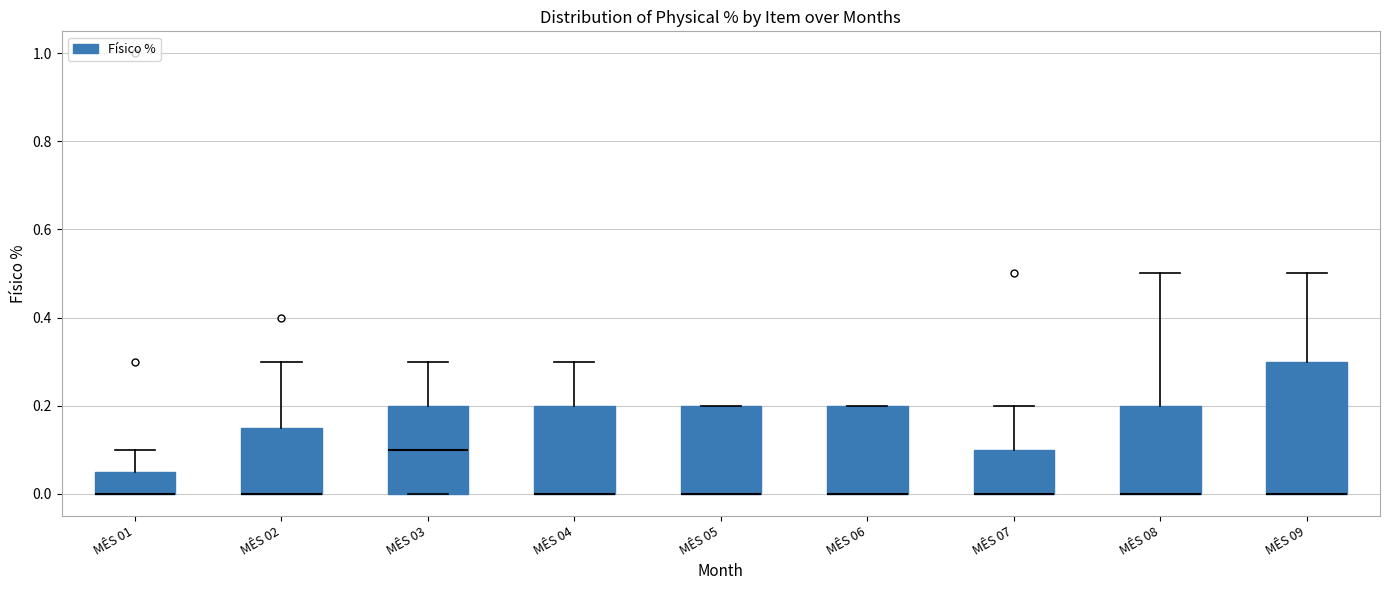

Where is the lower edge of the box for MÊS 03 on the y-axis? The values are not printed on the chart, so give them approximately, as read against the axis.

0.00